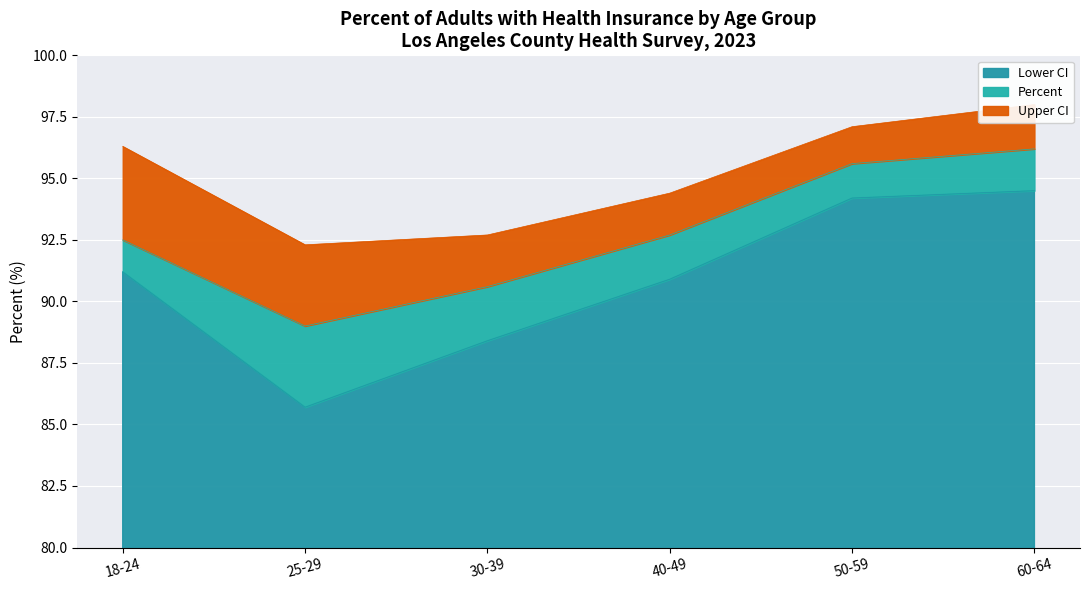

True or false: Percent and Upper CI intersect in this chart.

False